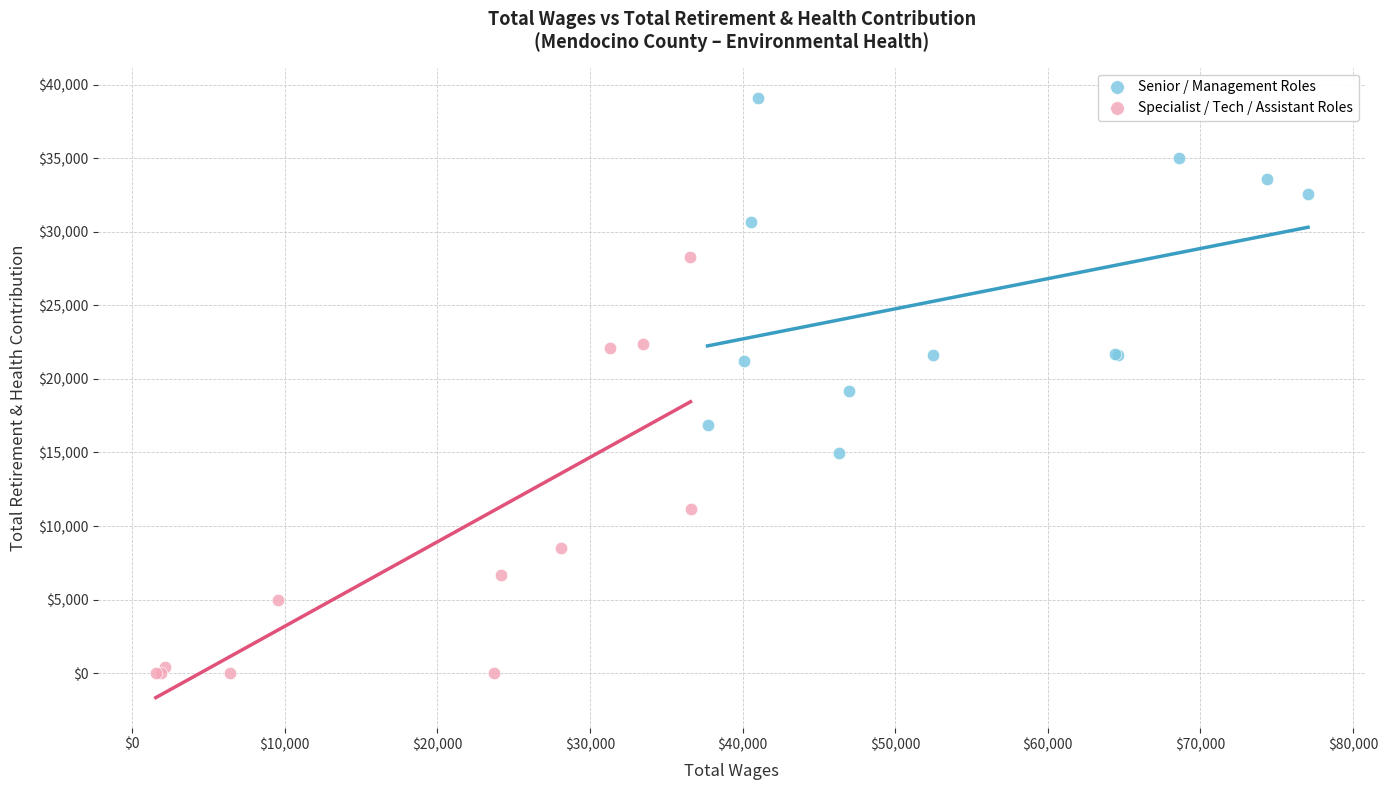

Which series reaches the maximum Y coordinate?

Senior / Management Roles